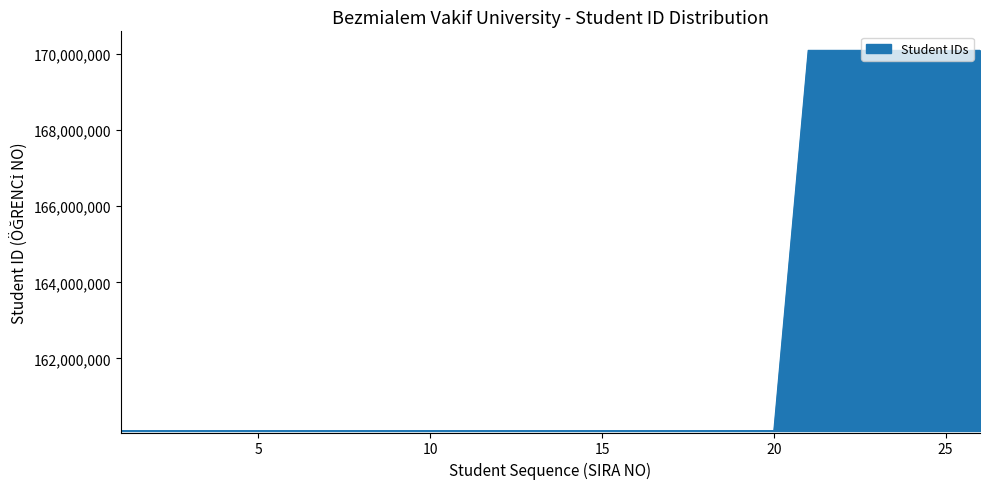

What is the difference between the maximum and second lowest values?

9999948